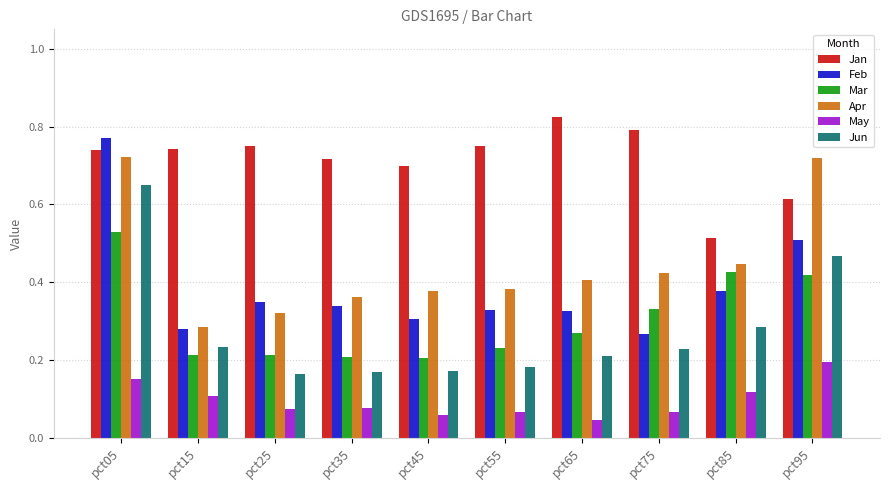

Are the bars grouped side by side (vs. stacked)?

Yes